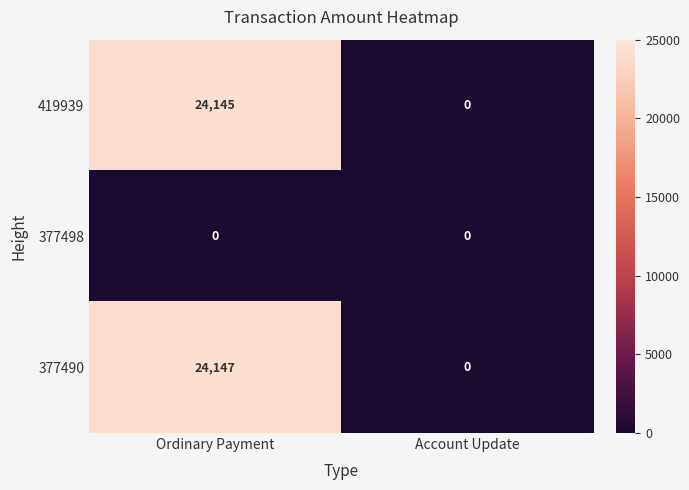

Which series has the widest spread of values?

377490